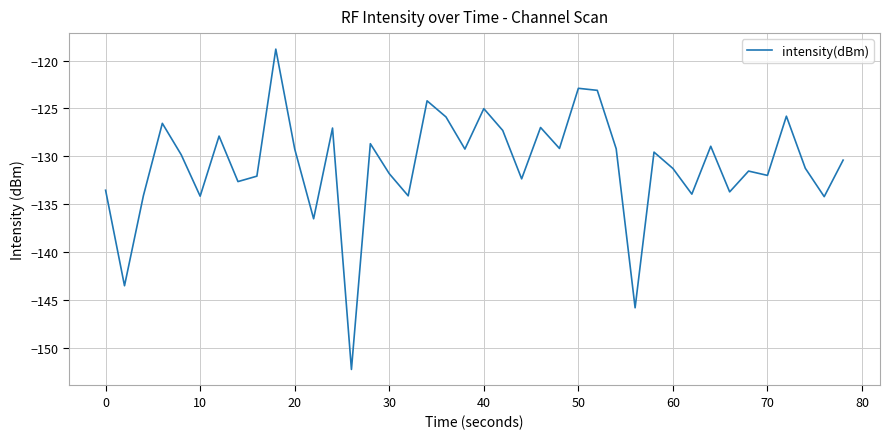

What is the difference between the maximum and minimum values?

33.5